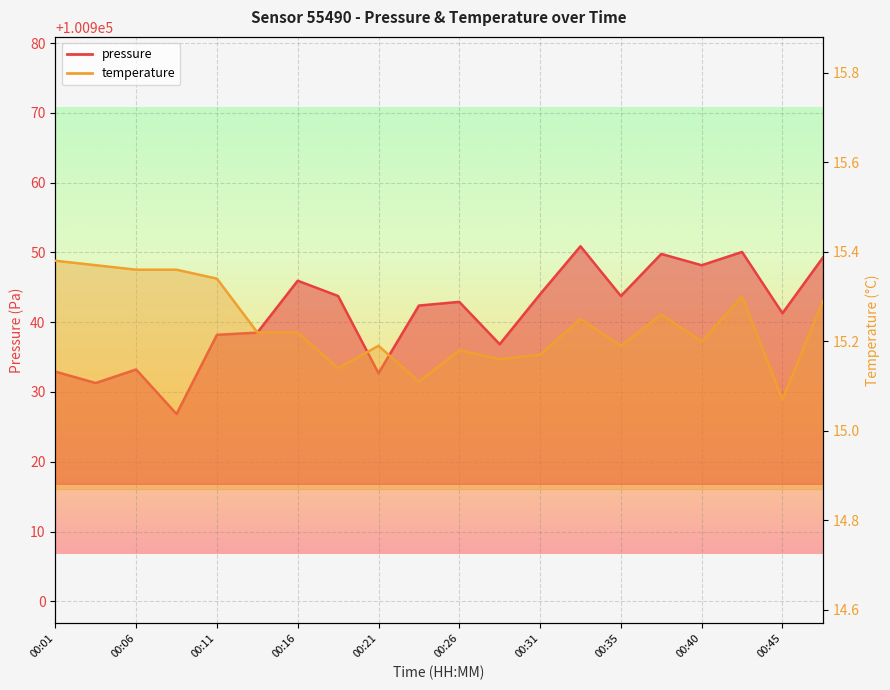

What are all the series names shown in the legend?

pressure, temperature